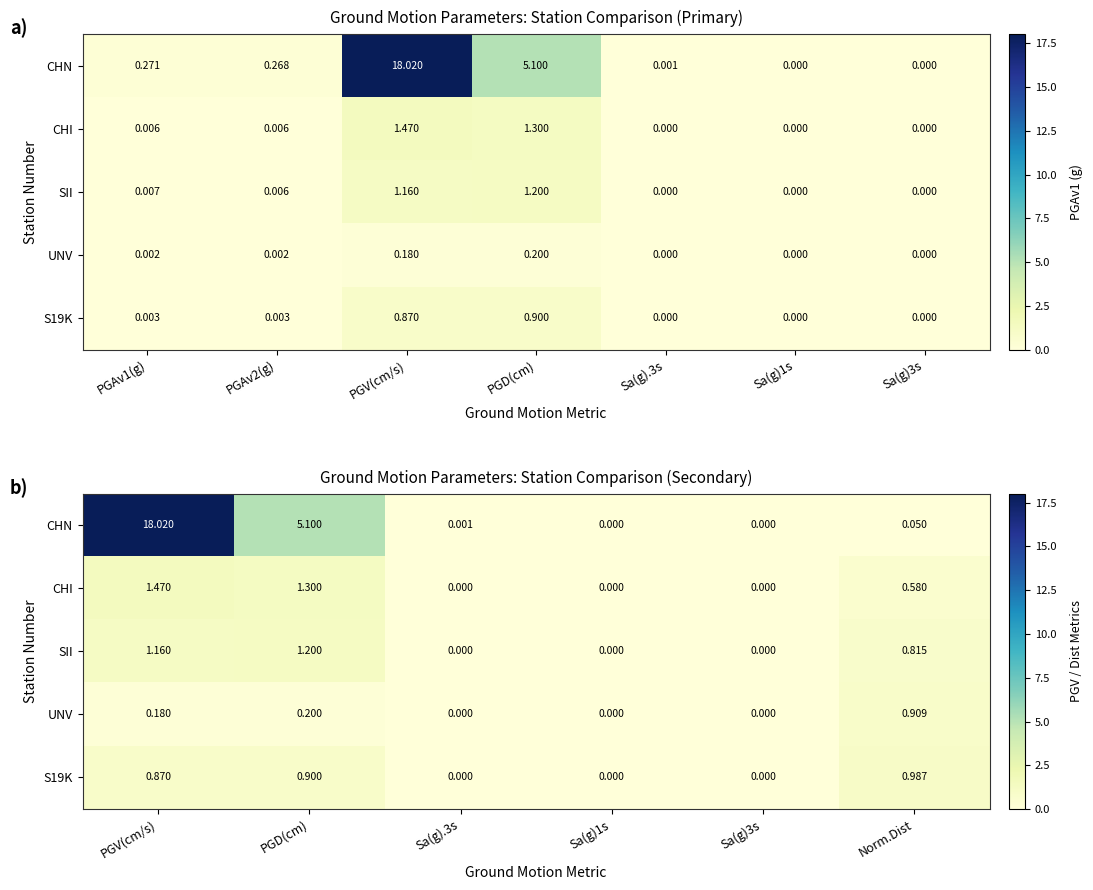

Between Sa(g)1s and Sa(g).3s, which is larger?

Sa(g).3s